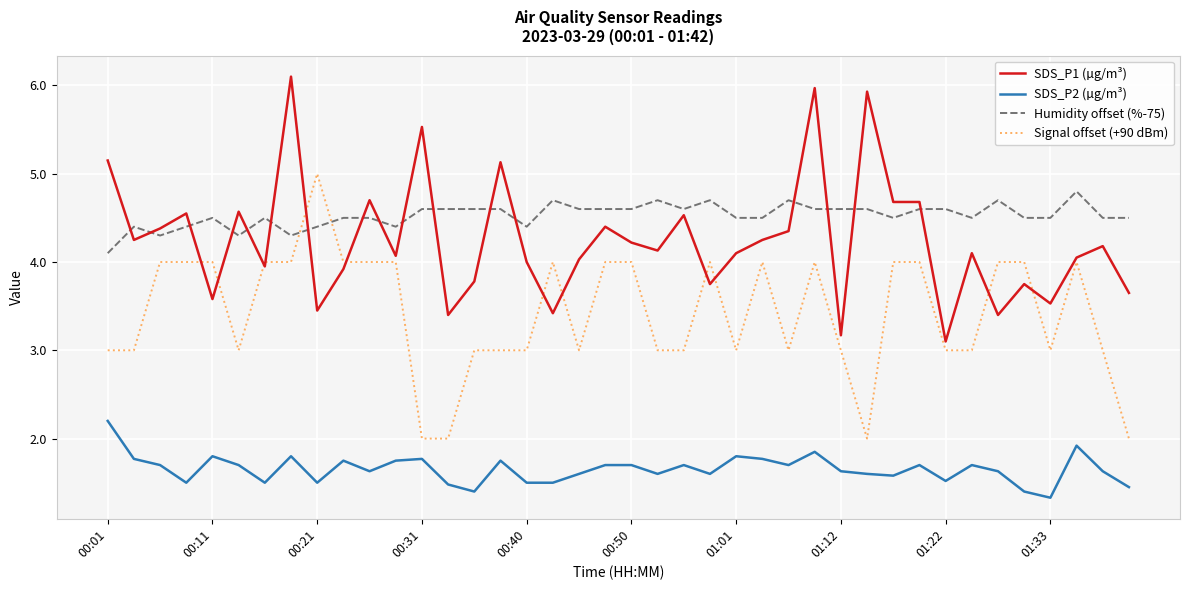

What is the difference between the second highest and second lowest values in the SDS_P2 (µg/m³) series?

0.5